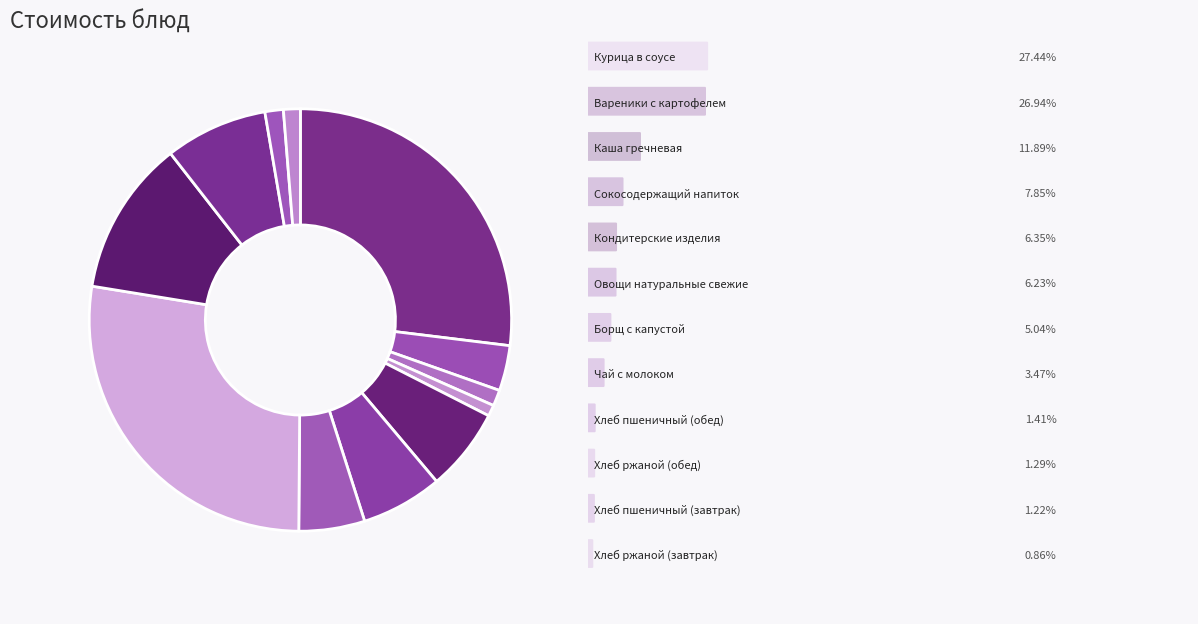

How many segments does this pie chart have?

12